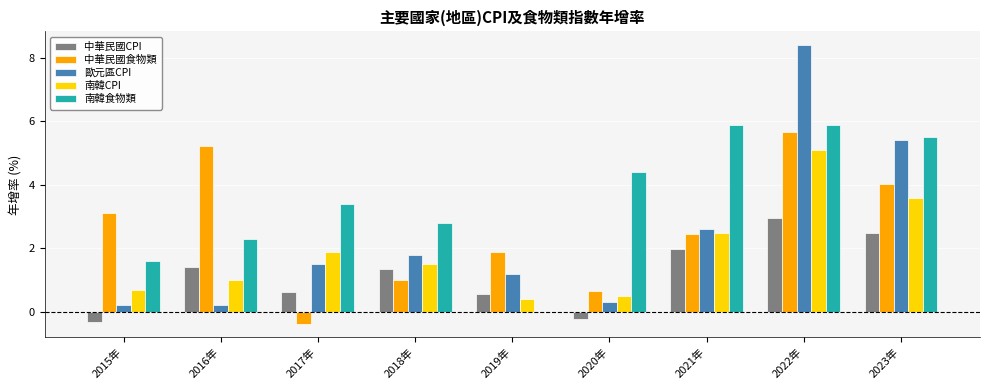

At which category is the sum across all series the highest?

2022年